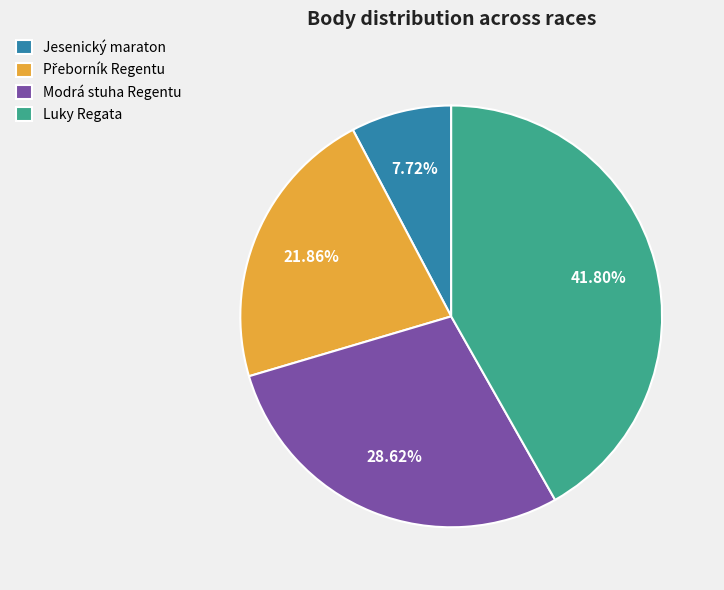

Is it true that Modrá stuha Regentu is 29% of the pie?

True